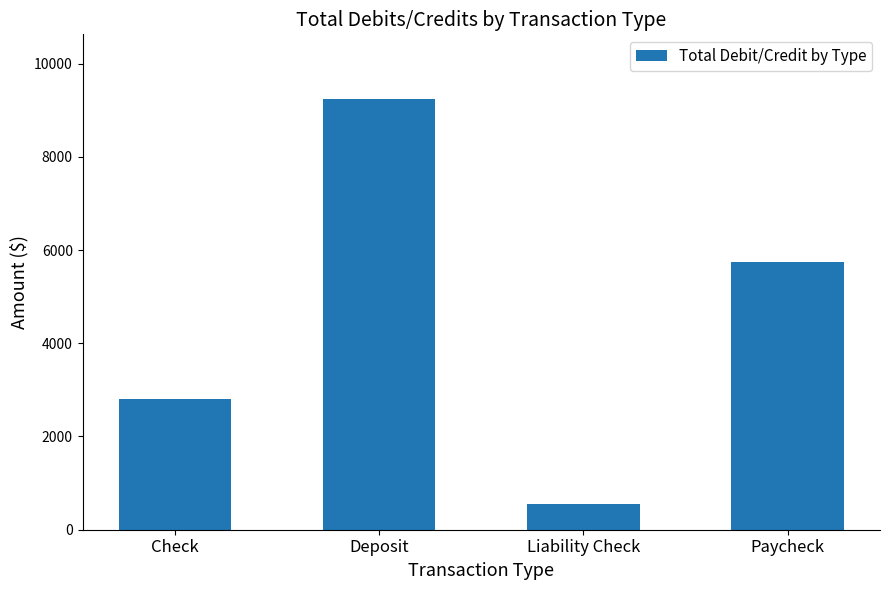

The value at Paycheck is 1486.2. True or false?

False